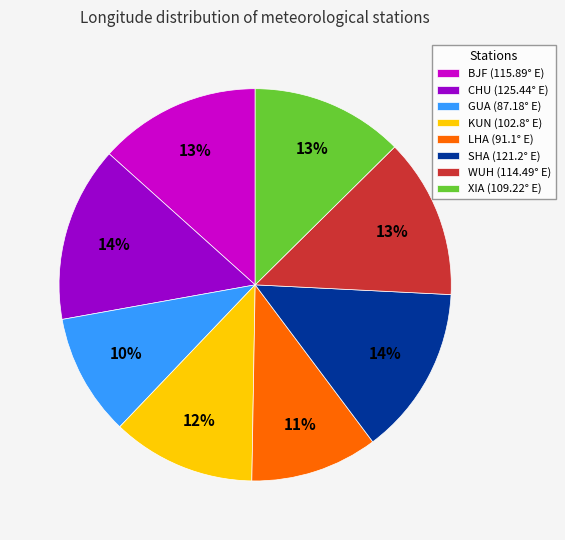

Is the sum of XIA (109.22° E) and BJF (115.89° E) greater than half?

No